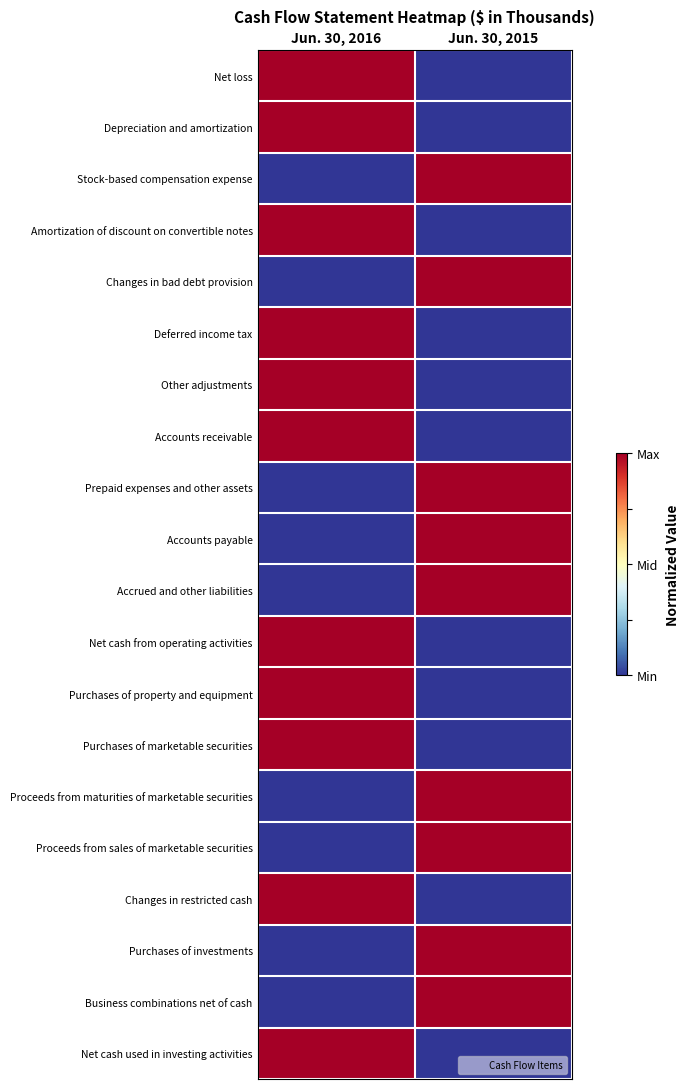

What is the spread (max minus min) of values at Jun. 30, 2016?

1